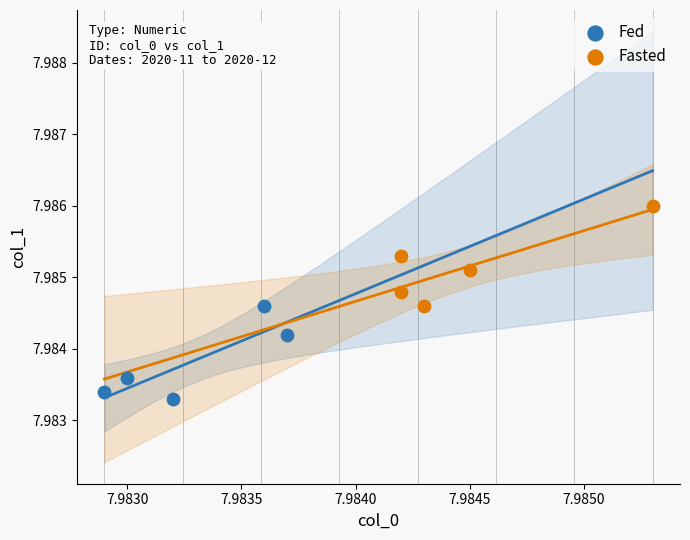

Which series reaches the minimum Y coordinate?

Fed